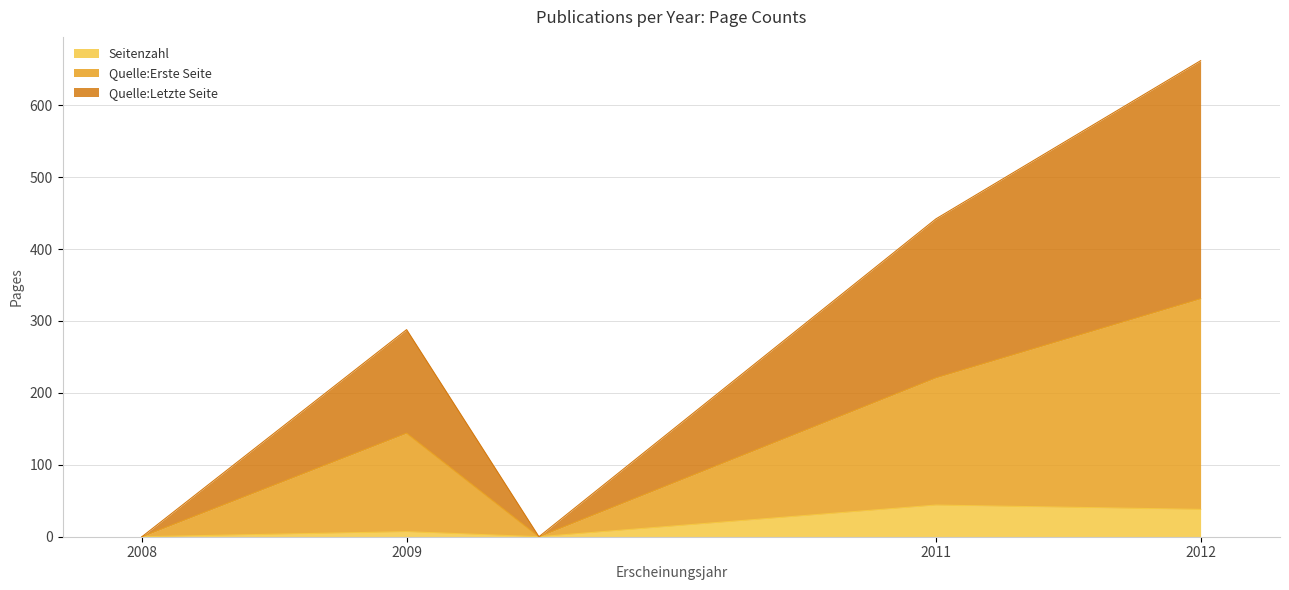

Reading right to left, transcribe all the data shown in this chart.

Seitenzahl: 38	44	0	7	0
Quelle:Erste Seite: 331	221	0	144	0
Quelle:Letzte Seite: 662	442	0	288	0